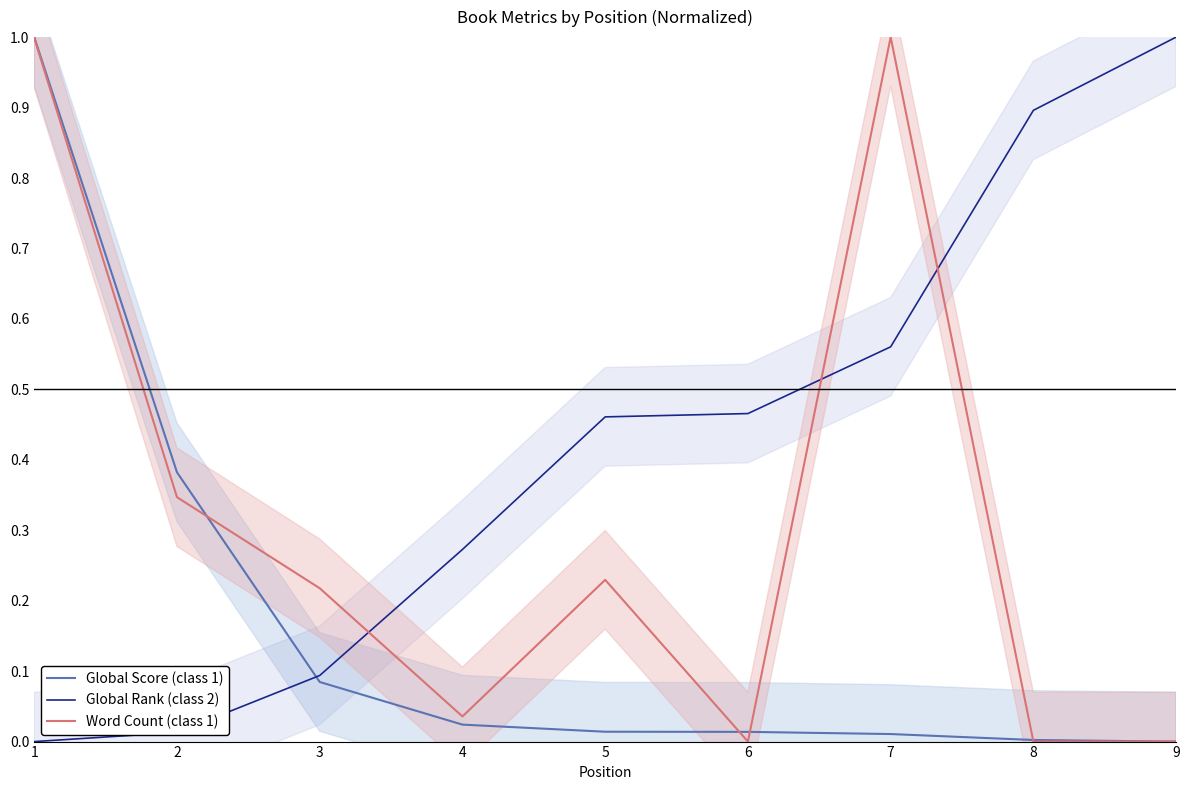

List the labels in order of Global Score (class 1) value, largest first.

1, 2, 3, 4, 5, 6, 7, 8, 9